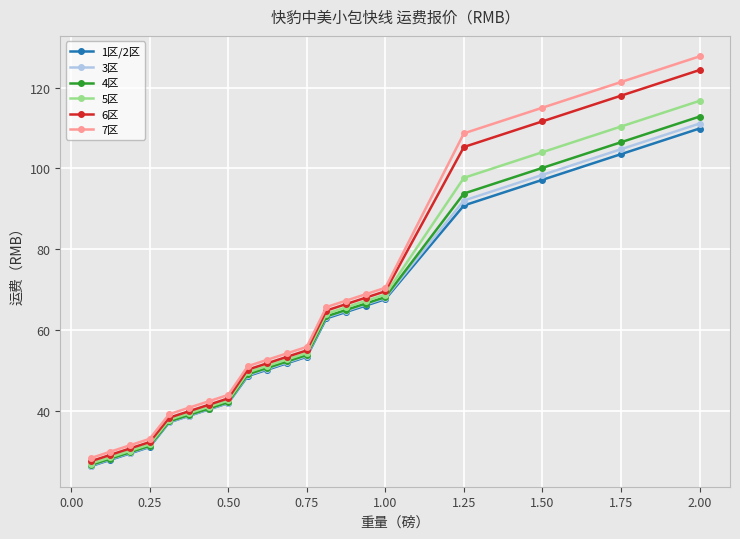

What is the value of the 4区 point at the 15th from the left?

66.5